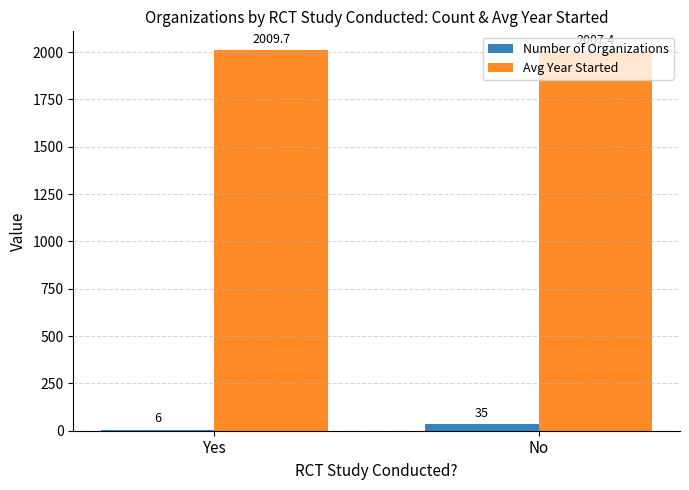

How many groups of bars are there?

2